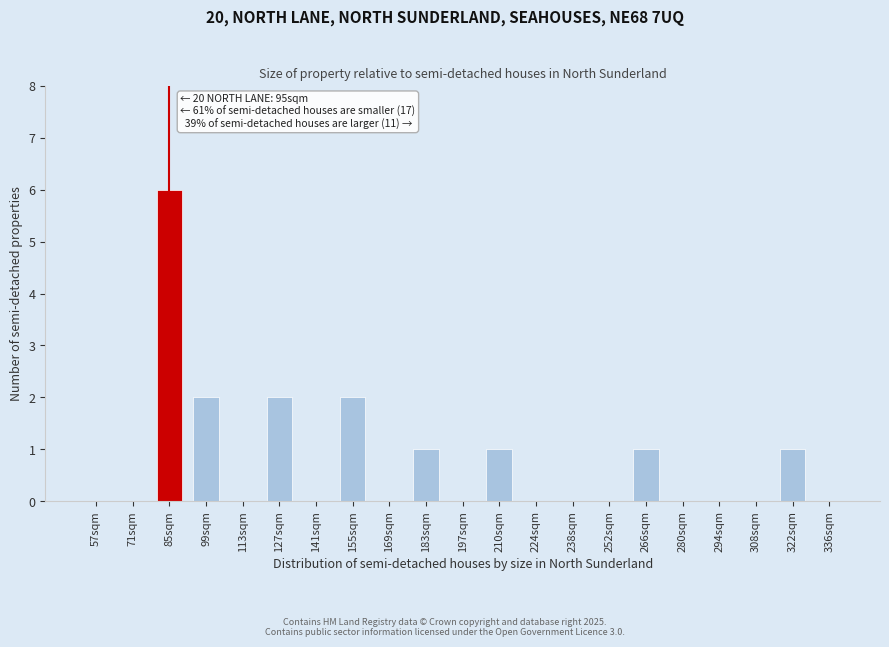

Reading left to right, what are all the values shown in this chart?

57sqm=0	71sqm=0	85sqm=6	99sqm=2	113sqm=0	127sqm=2	141sqm=0	155sqm=2	169sqm=0	183sqm=1	197sqm=0	210sqm=1	224sqm=0	238sqm=0	252sqm=0	266sqm=1	280sqm=0	294sqm=0	308sqm=0	322sqm=1	336sqm=0